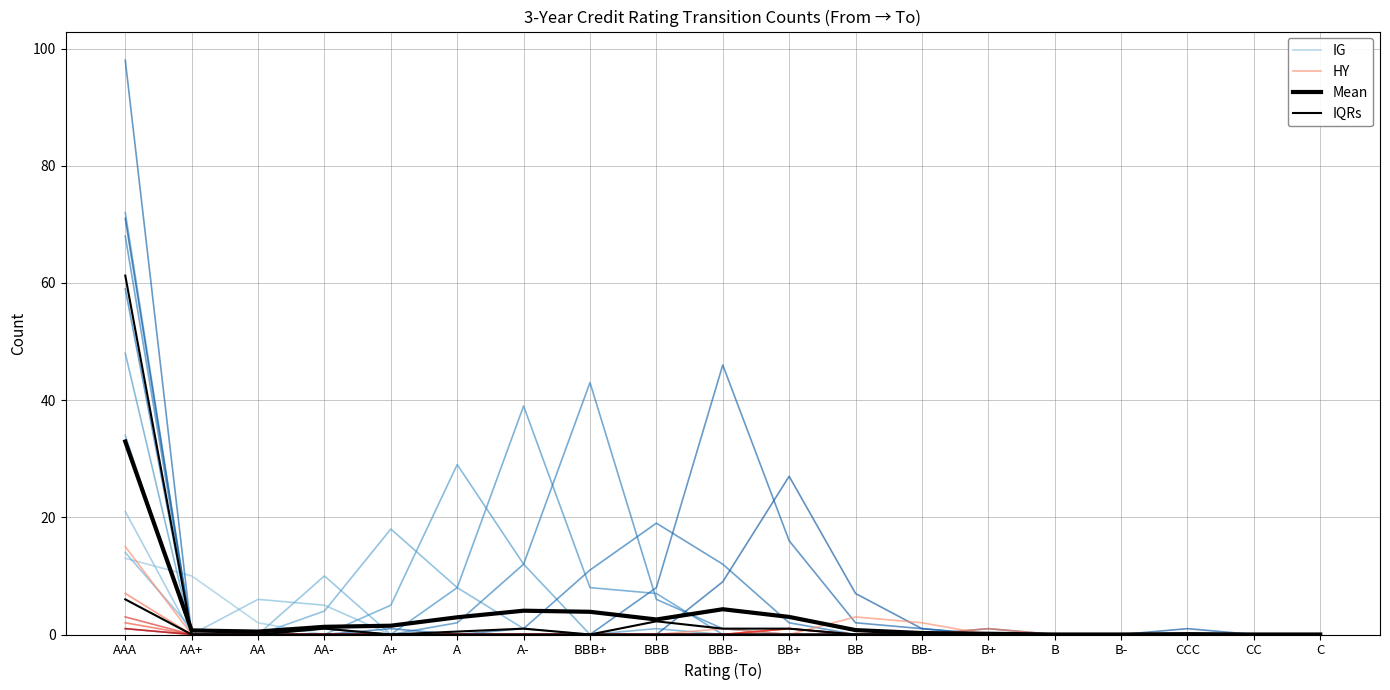

True or false: HY has a value of 0.0 at BBB.

True